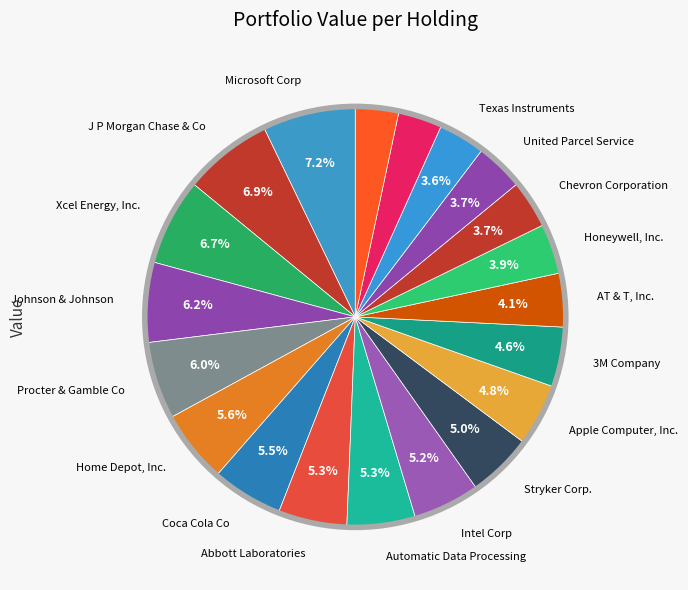

To the nearest percent, what is the average slice percentage?

5%